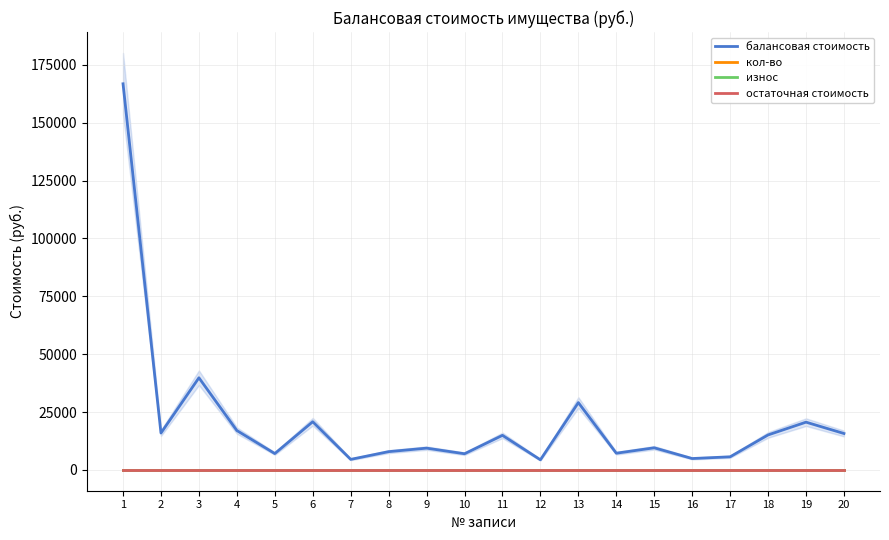

At which label does остаточная стоимость reach its peak?

1